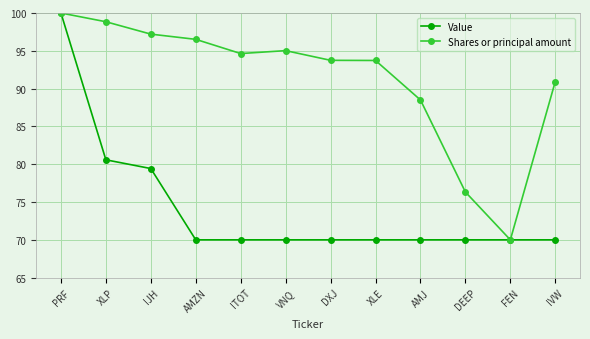

What is the sum of the Value values at AMZN and IJH?

149.4